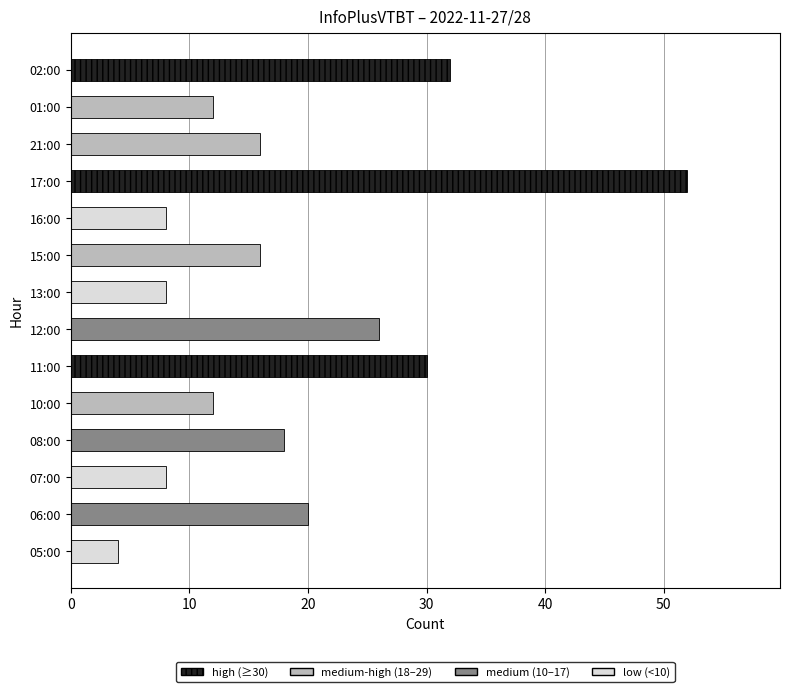

How many bars are there in total?

14